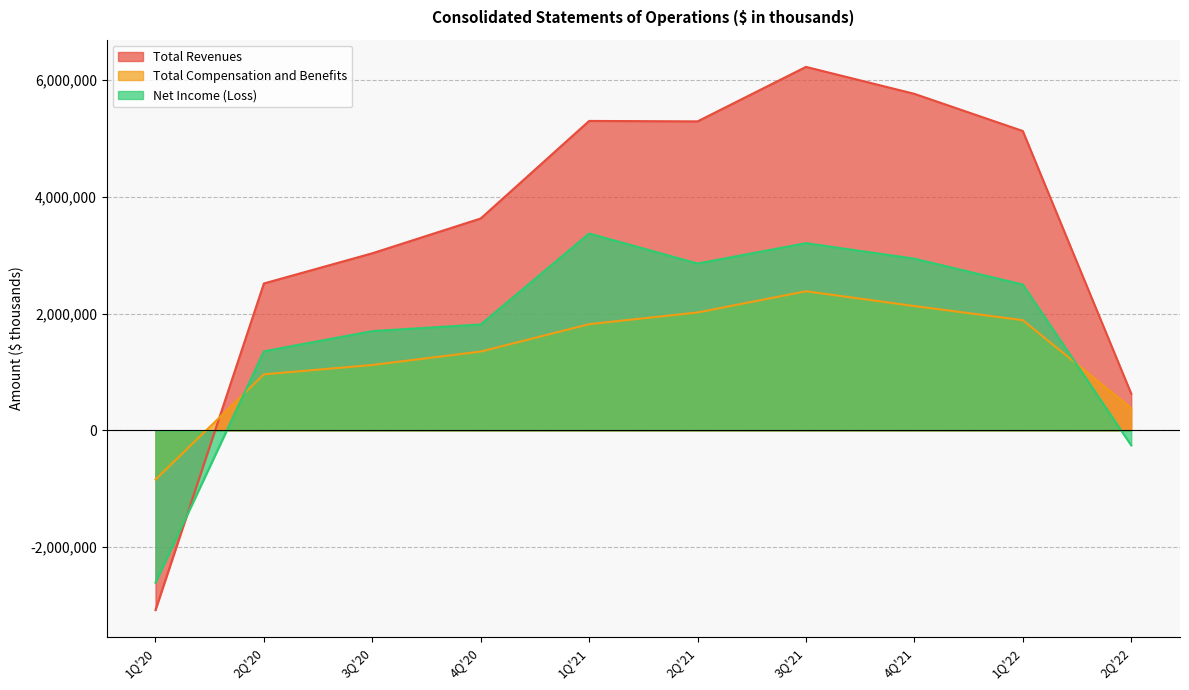

Is it true that Net Income (Loss) equals 768575 at 4Q'20?

False